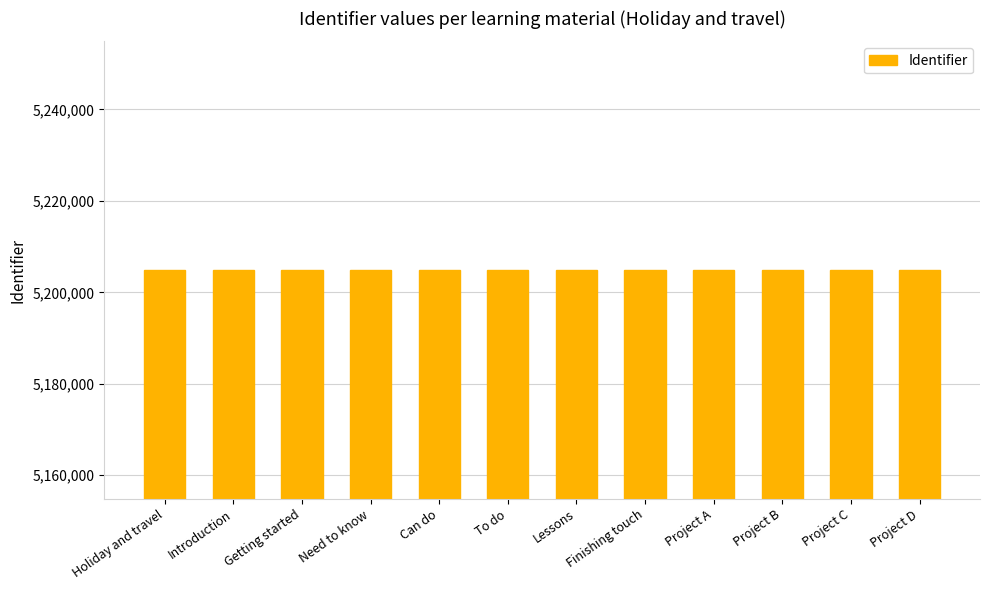

What is the sum of the values at Lessons and To do?

10409778